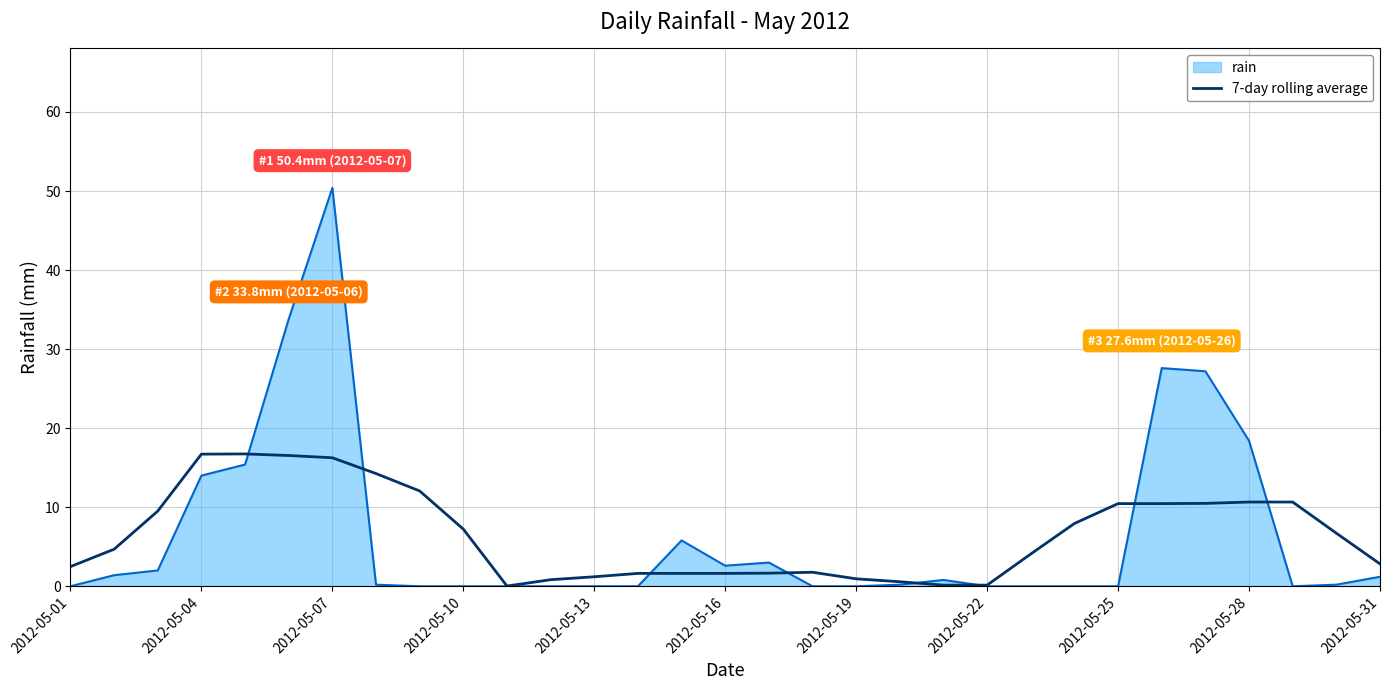

Rank the series by their maximum value, from highest to lowest.

rain, 7-day rolling average